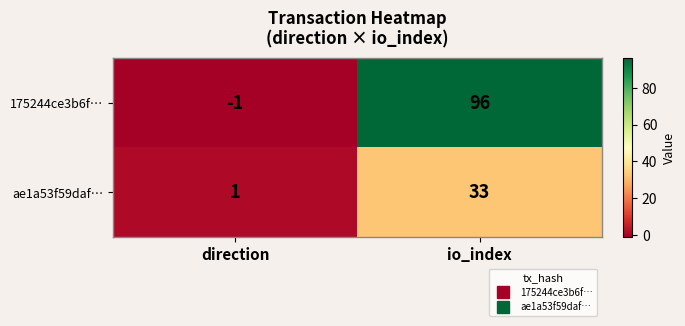

Which series has the widest spread of values?

175244ce3b6f…